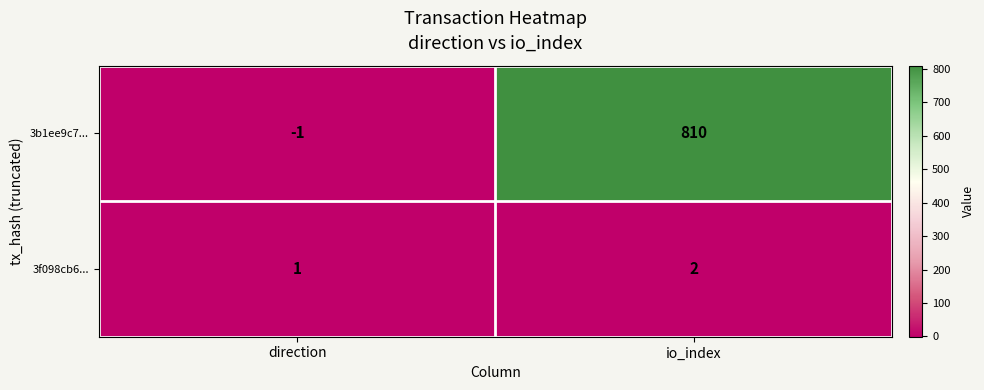

At how many categories does at least one series exceed 698?

1